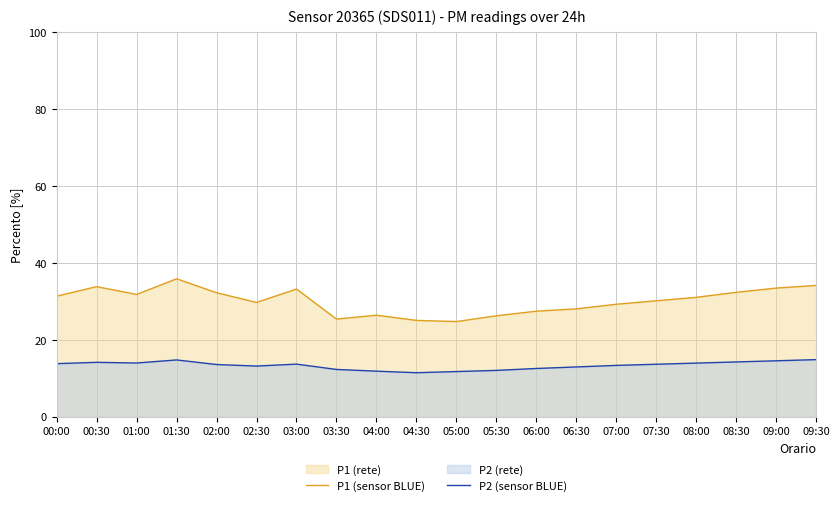

The value of P1 (sensor BLUE) at 03:00 is 59.6. True or false?

False